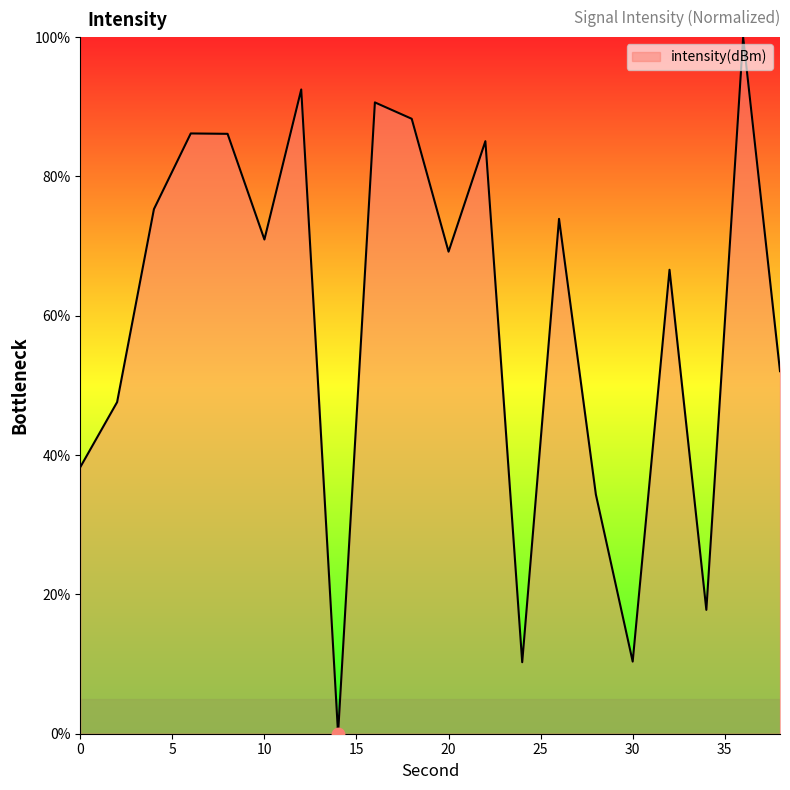

What is the greatest value displayed?

100.0